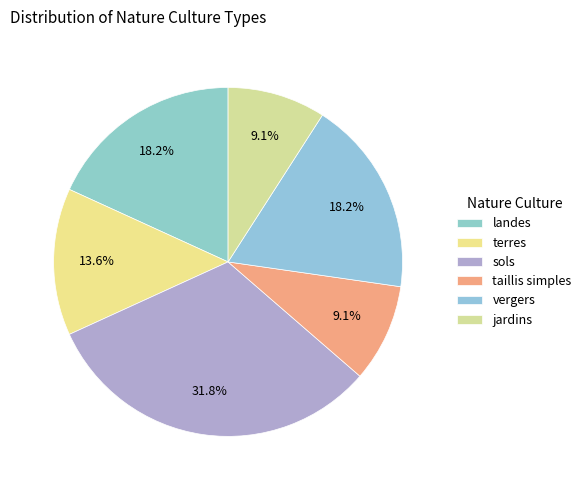

What is the smallest slice in the pie chart?

taillis simples